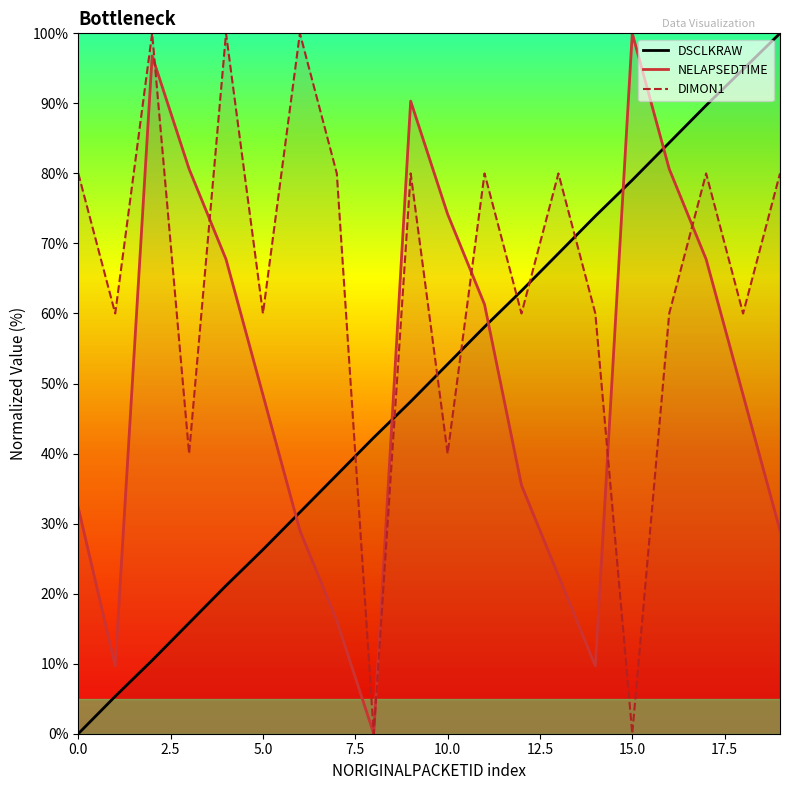

Which series has the largest total across all categories?

DIMON1